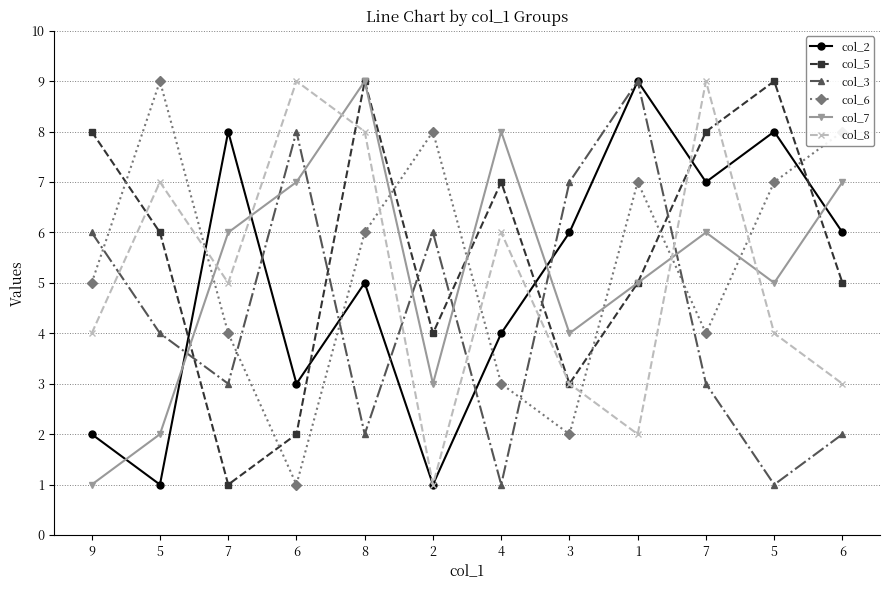

Count the number of data series in this chart.

6